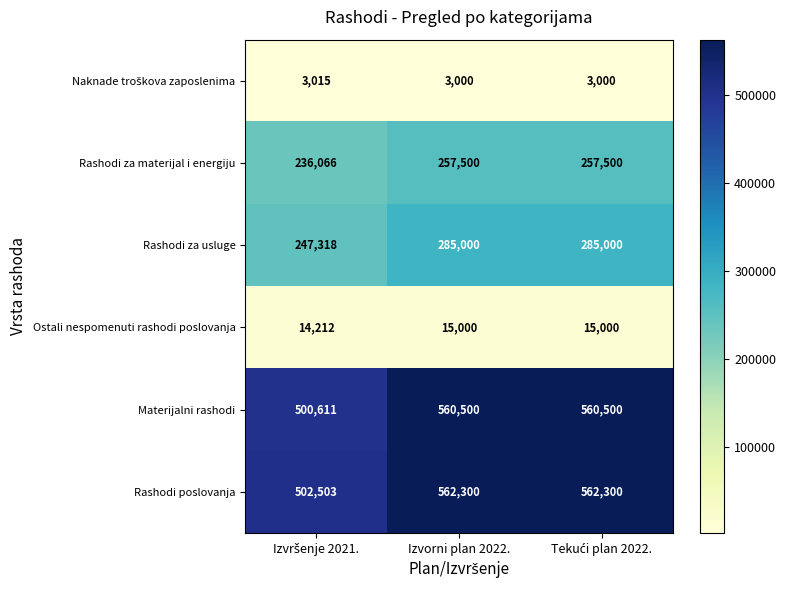

What is the greatest value displayed?

562300